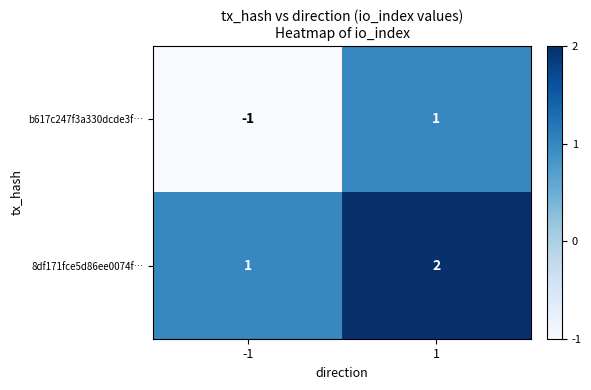

Rank the series by their maximum value, from highest to lowest.

8df171fce5d86ee0074f…, b617c247f3a330dcde3f…